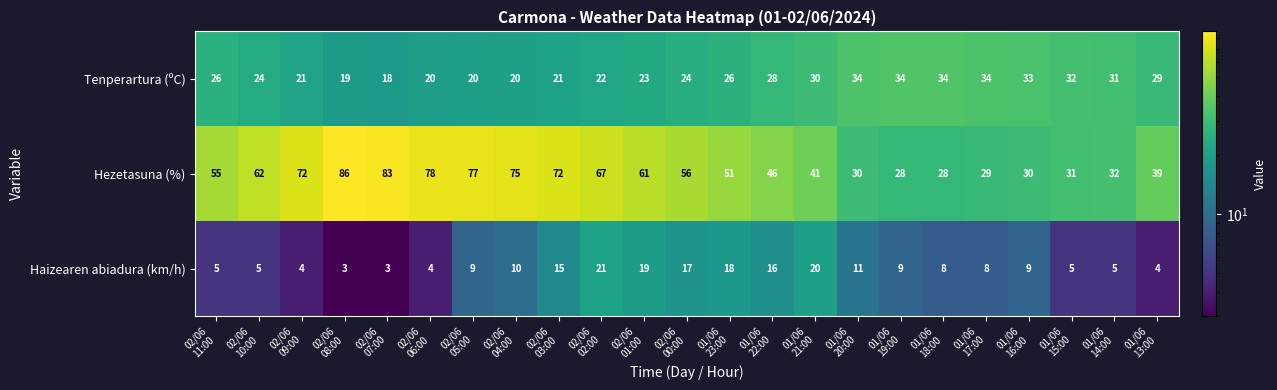

Which series has the widest spread of values?

Hezetasuna (%)